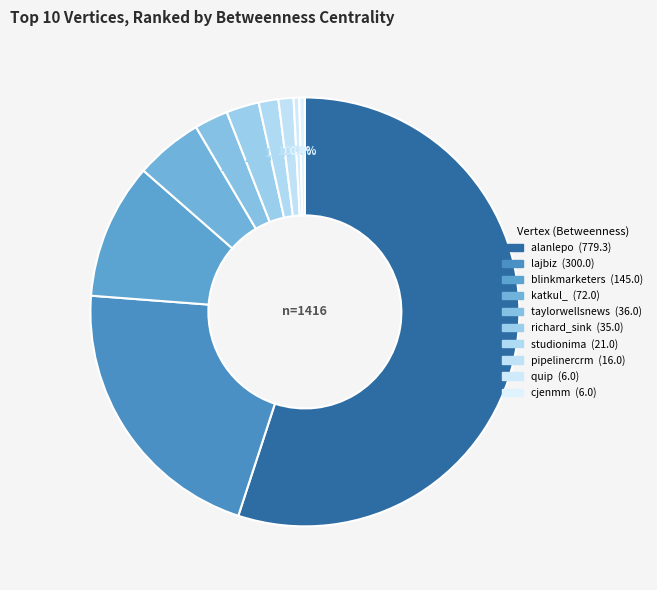

Approximately how many times larger is the value at blinkmarketers compared to alanlepo?

0.2